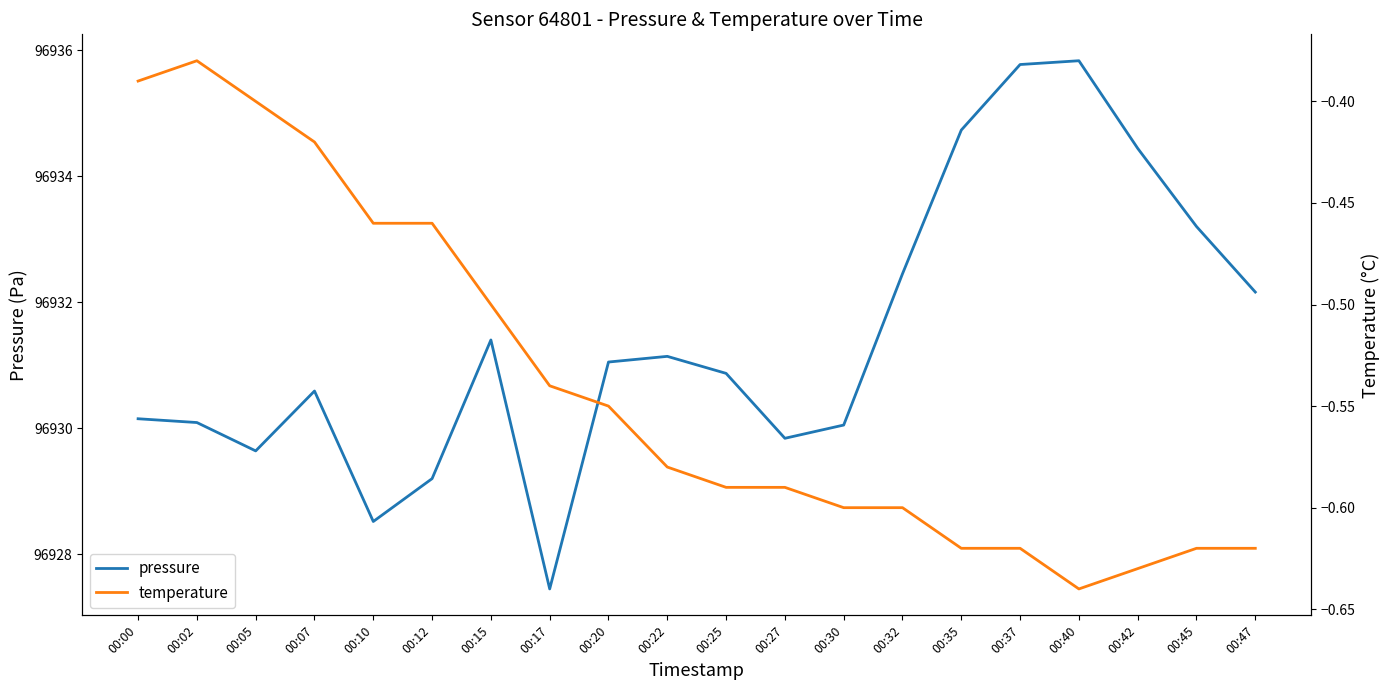

At which label does pressure reach its peak?

00:40